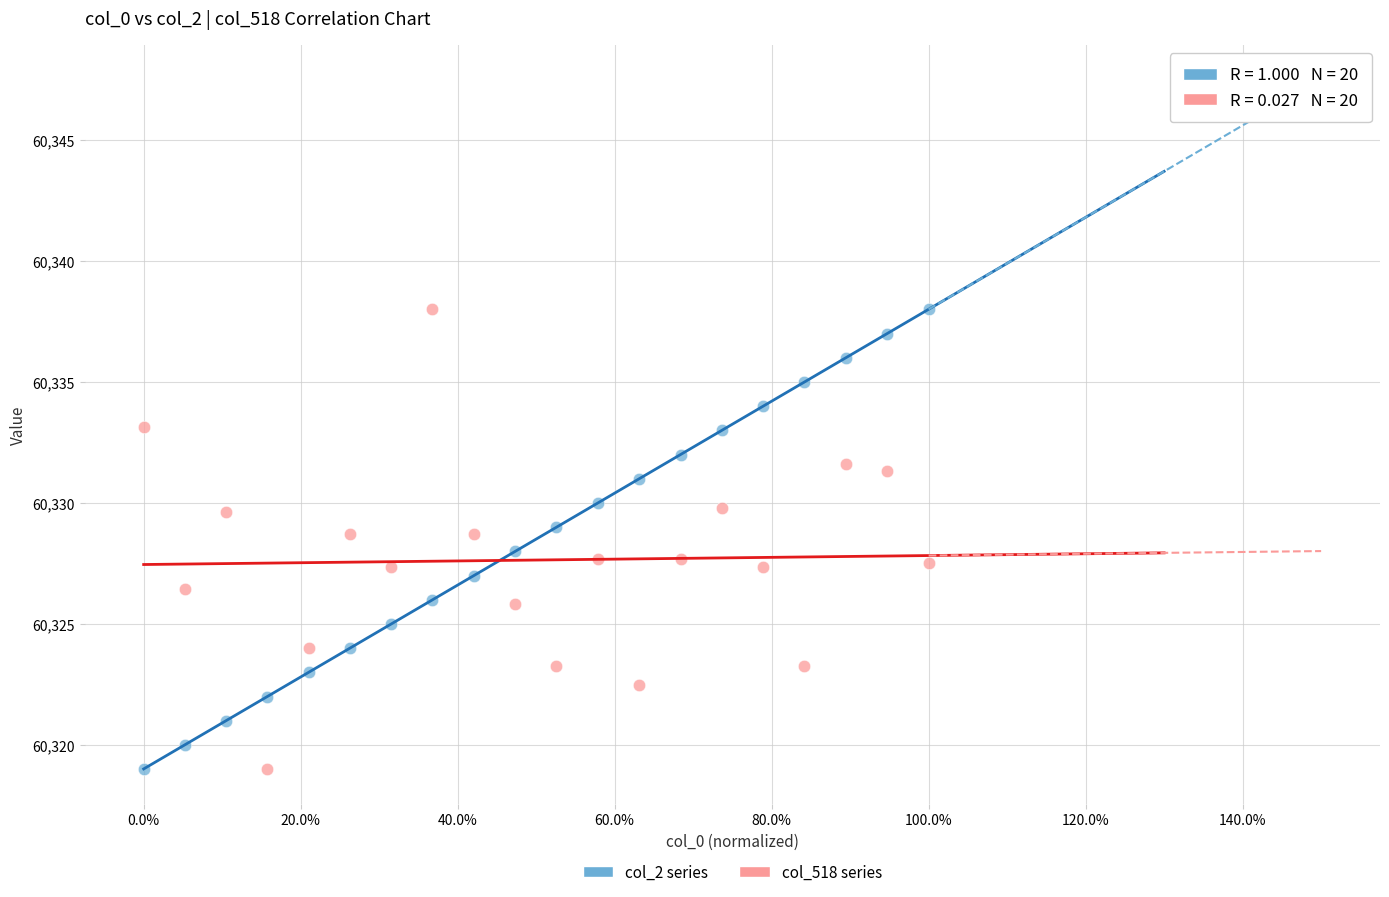

Across all data points, what is the range of Y values (max minus min)?

19.0